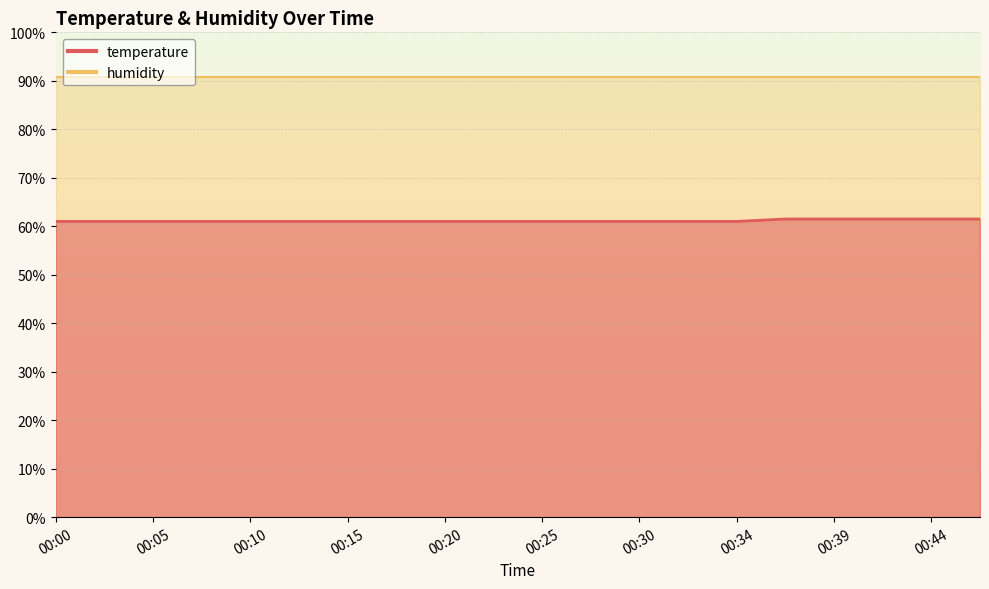

Rank the categories by value from lowest to highest.

00:00, 00:03, 00:05, 00:08, 00:10, 00:13, 00:15, 00:17, 00:20, 00:22, 00:25, 00:27, 00:30, 00:32, 00:34, 00:37, 00:39, 00:42, 00:44, 00:47